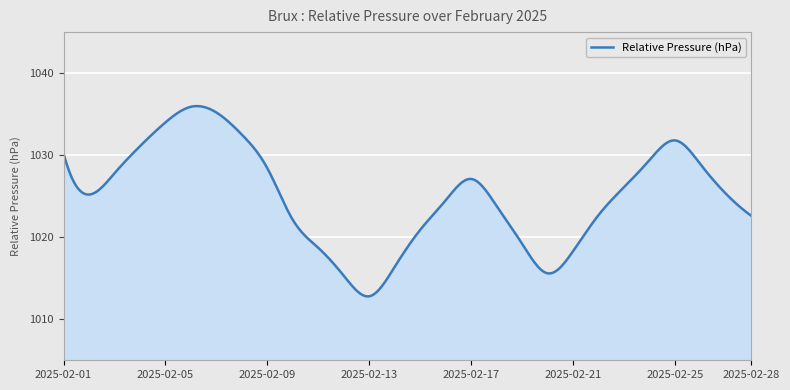

What is the average value?

1025.0